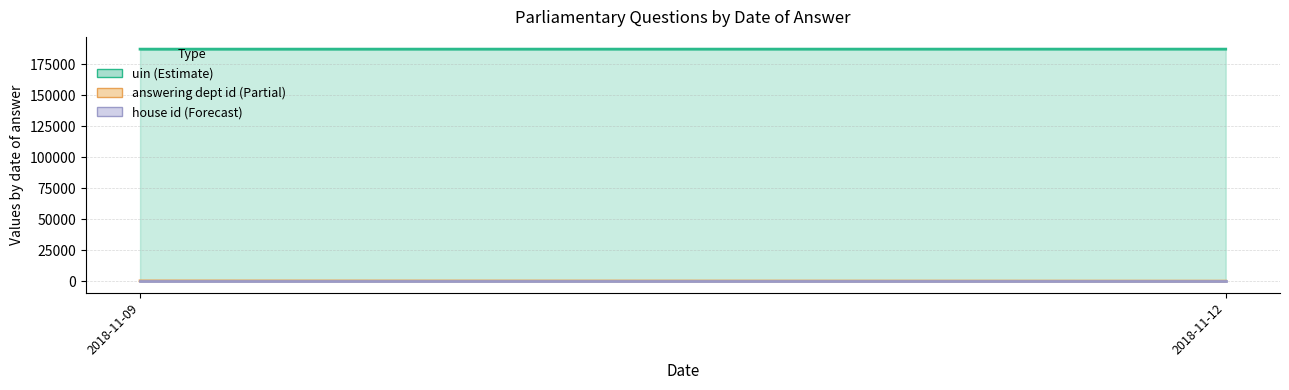

What is the greatest value displayed?

187335.8